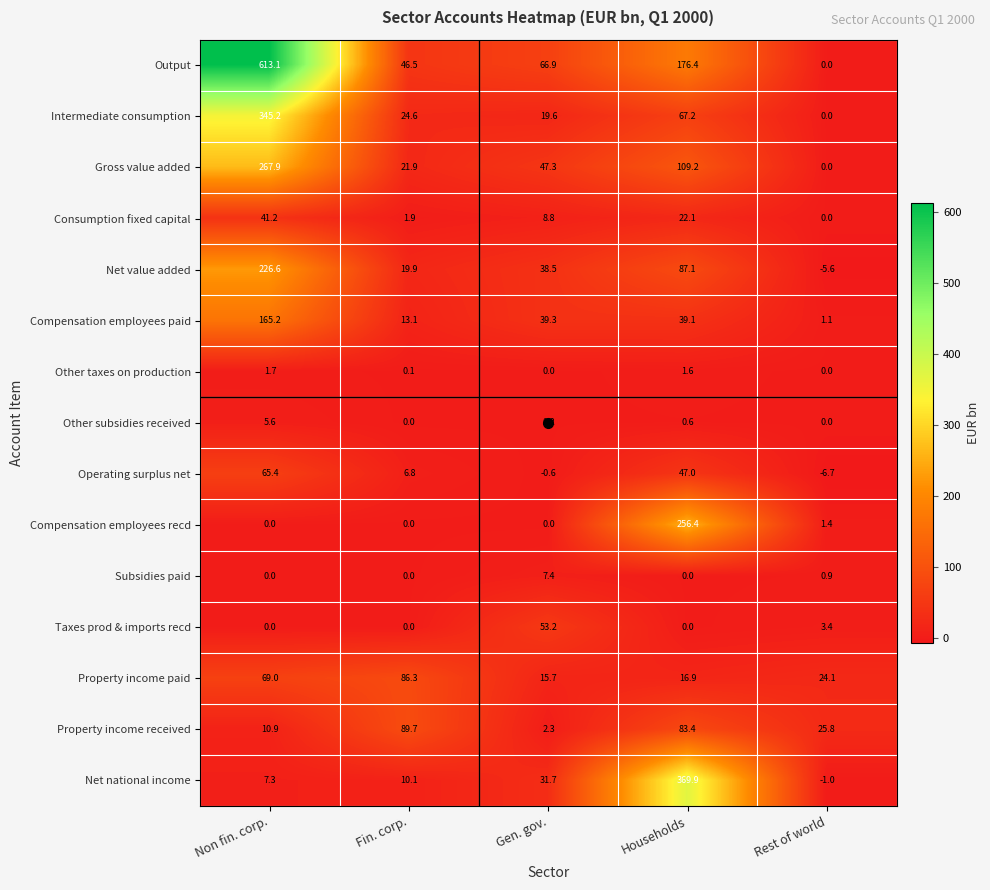

What is the difference between the Net value added values at Rest of world and Gen. gov.?

44.1